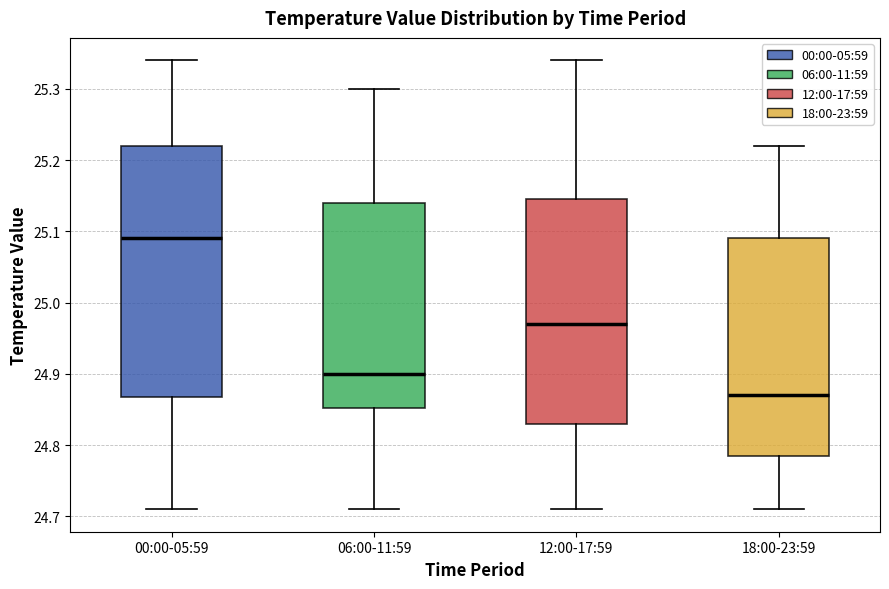

Which box is the tallest, from its lower edge to its upper edge?

00:00-05:59